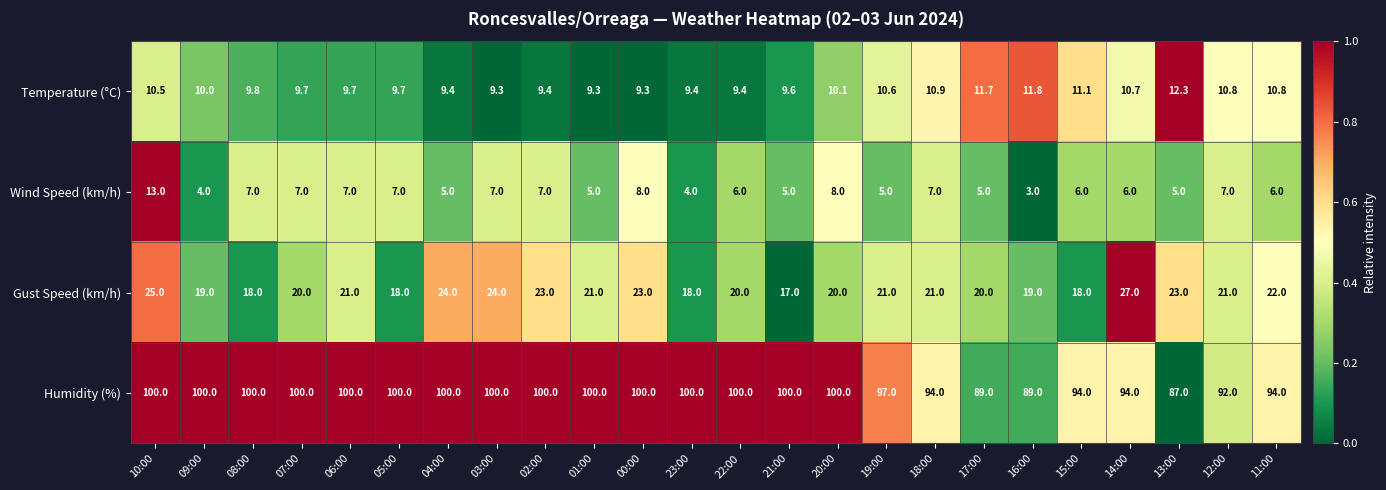

Read the Gust Speed (km/h) value at 04:00.

24.0